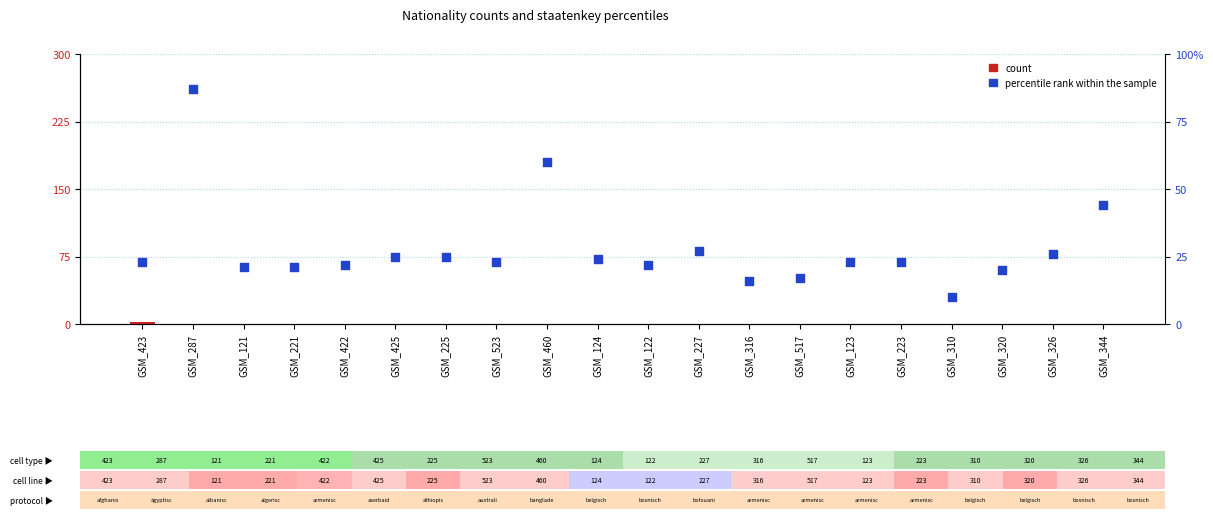

At which category is the sum across all series the highest?

GSM_287